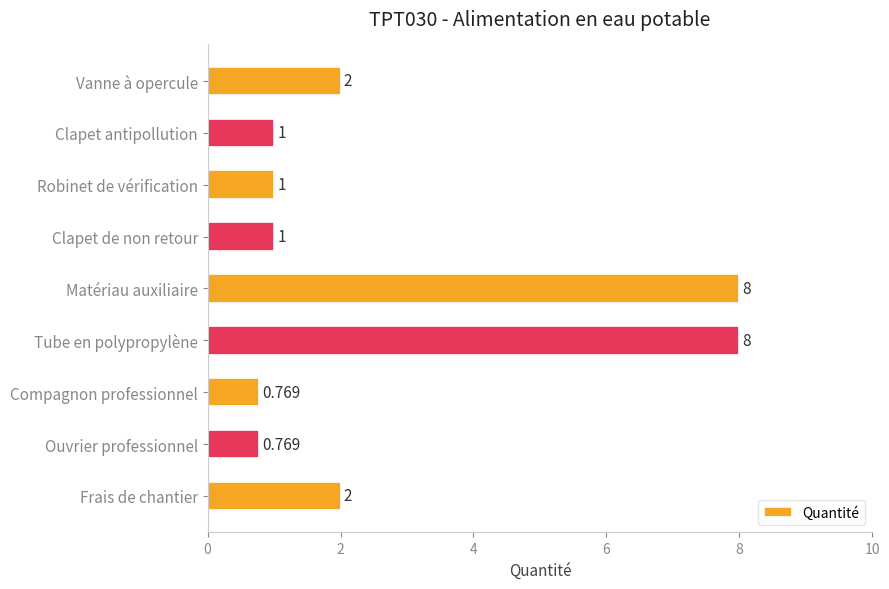

Which has a higher value, Ouvrier professionnel or Frais de chantier?

Frais de chantier